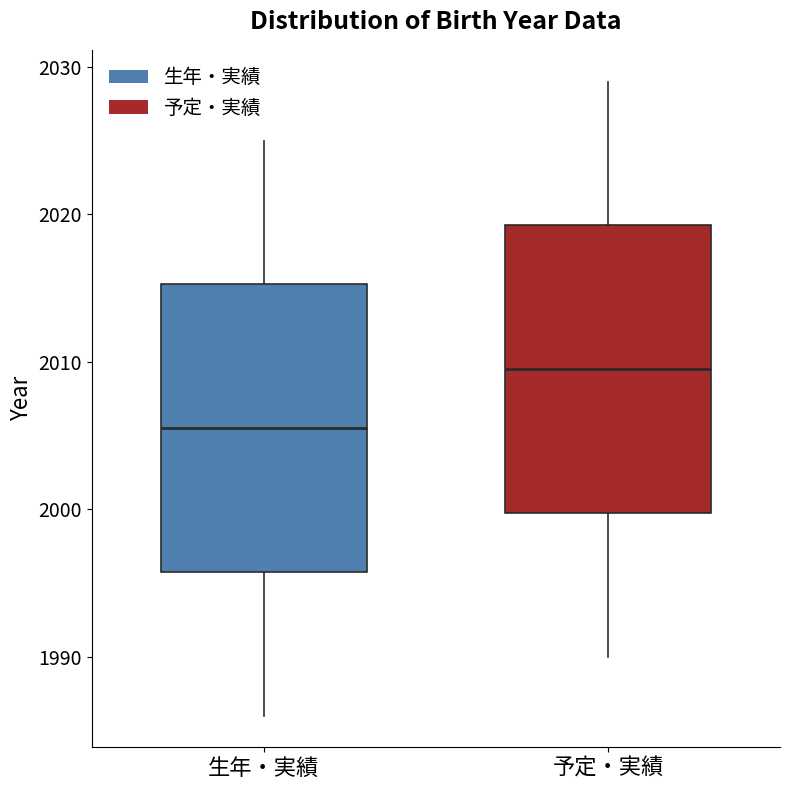

Reading left to right, read every box against the y-axis: the position of its median line, the range the box covers, and the ends of its whiskers. The values are not printed on the chart, so give them approximately, as read against the axis.

生年・実績: median 2006, box 1996 to 2015, whiskers 1986 to 2025
予定・実績: median 2010, box 2000 to 2019, whiskers 1990 to 2029